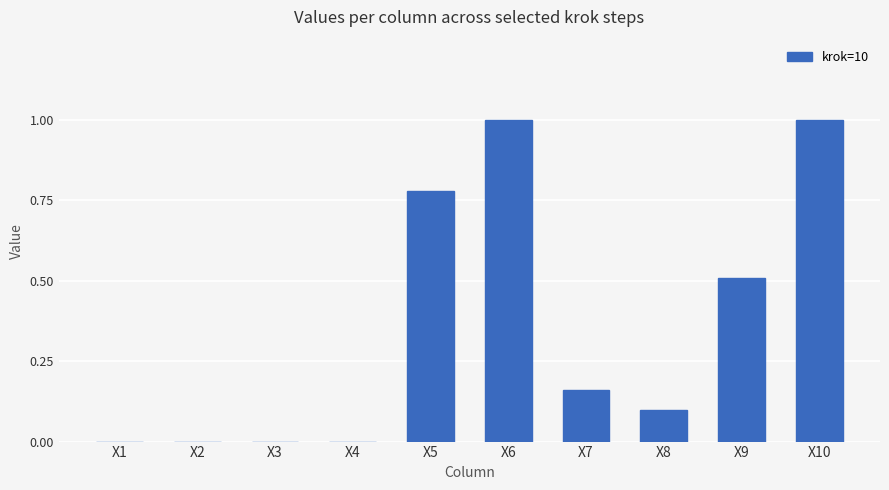

True or false: the data shows 0.4 at X6.

False